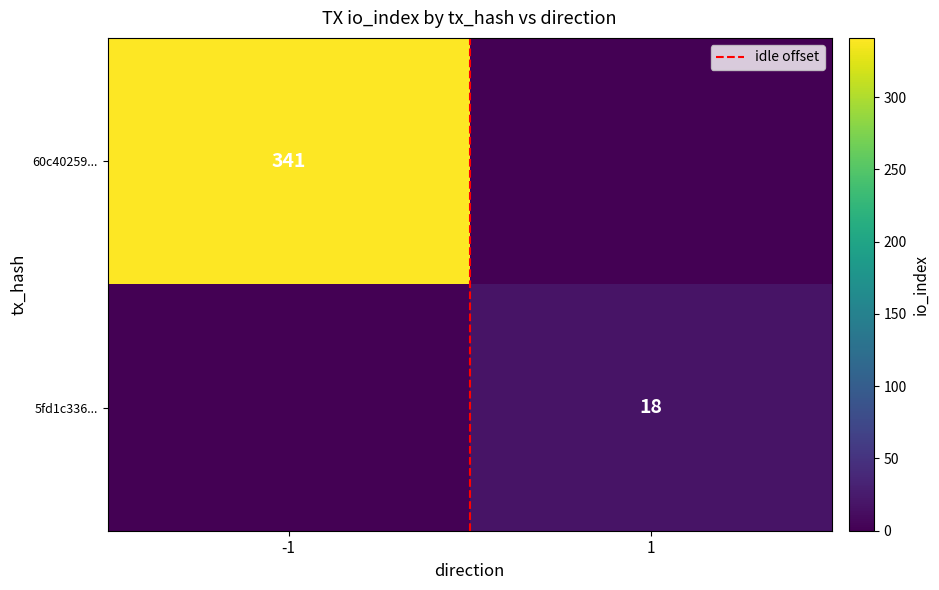

Is it true that 5fd1c336... equals 0 at -1?

True